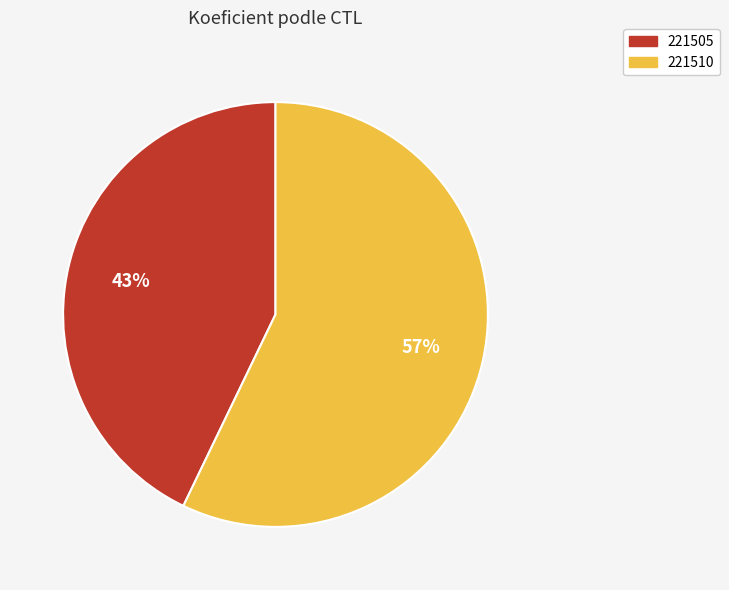

How many slices are in this pie chart?

2